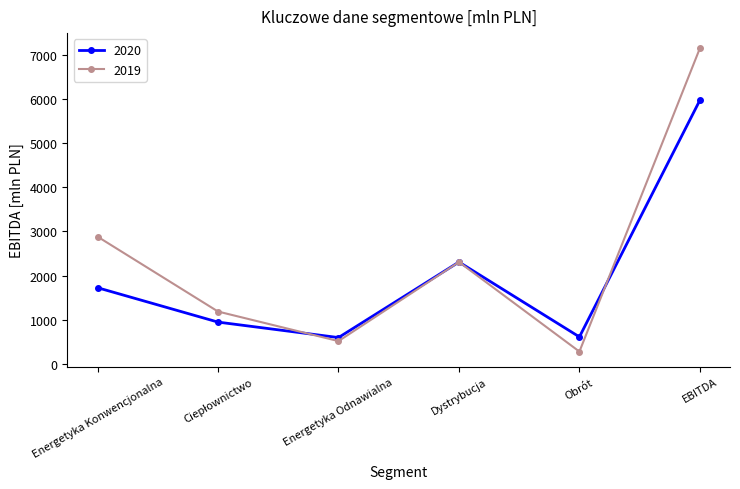

What is the value of the 2020 point at the 5th from the left?

612